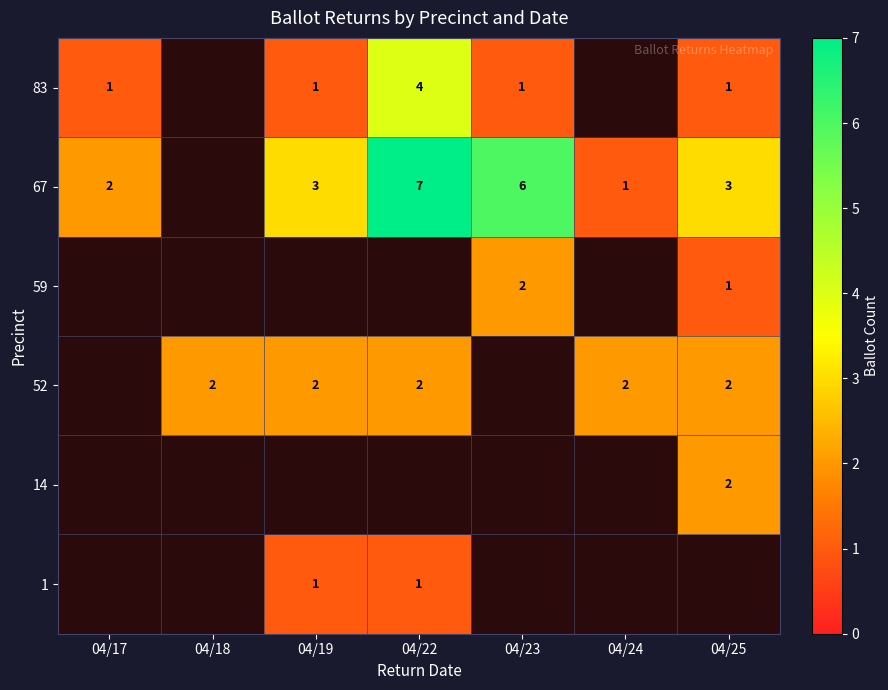

Is it true that 52 equals 2 at 04/24?

True